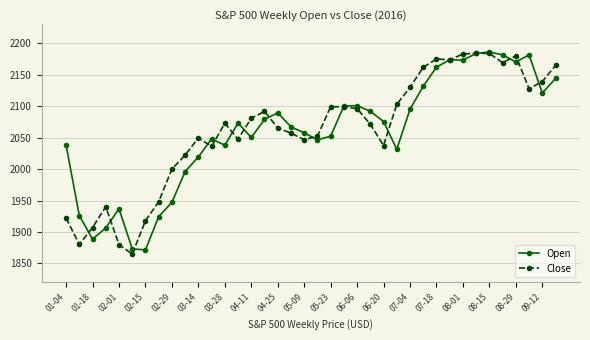

What is the value of the Open point at the 32nd from the left?

2183.8